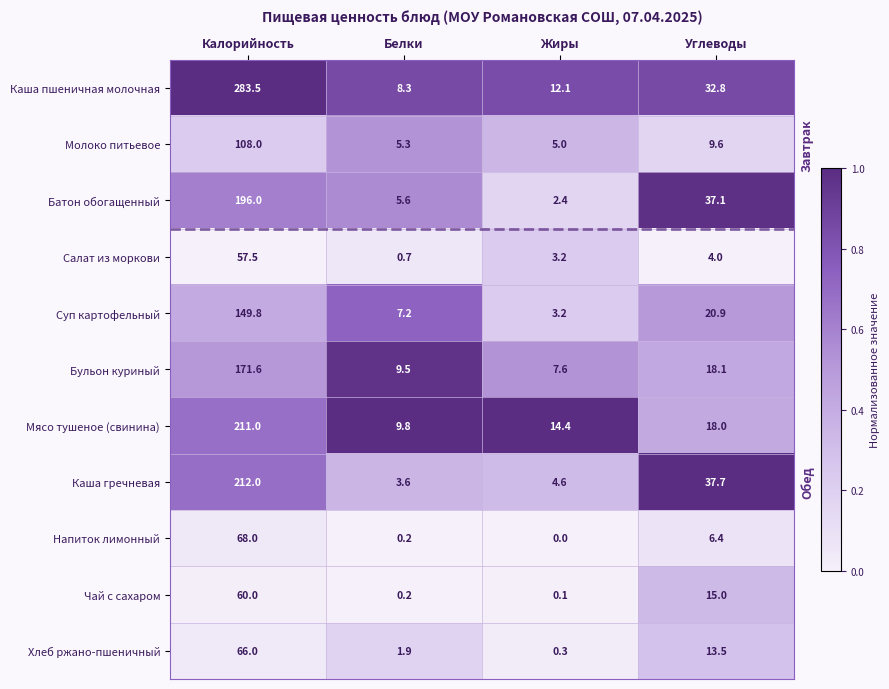

Which series changed the most between Белки and Углеводы?

Каша гречневая